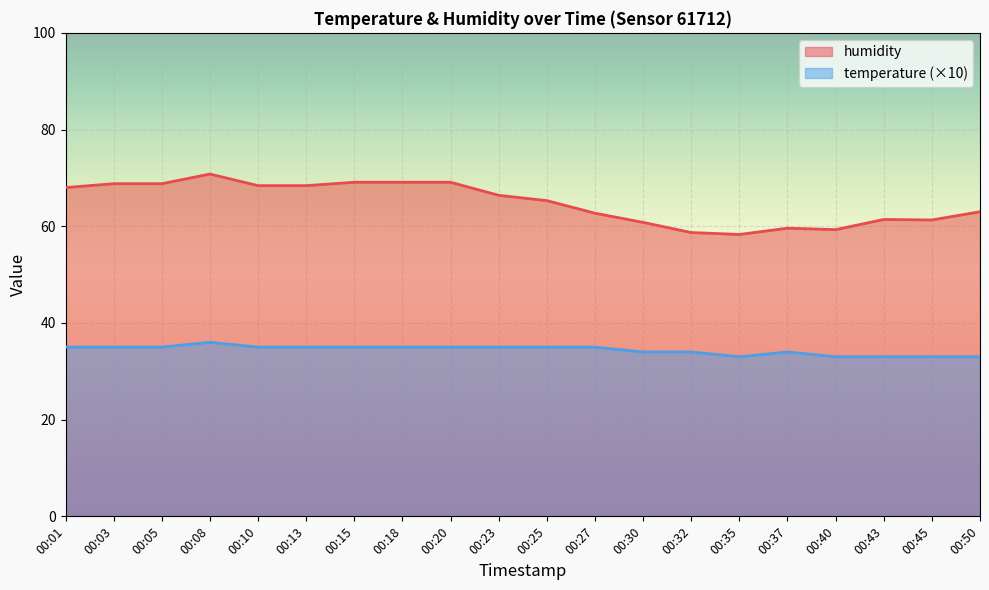

Which category has the lowest value in the humidity series?

00:35